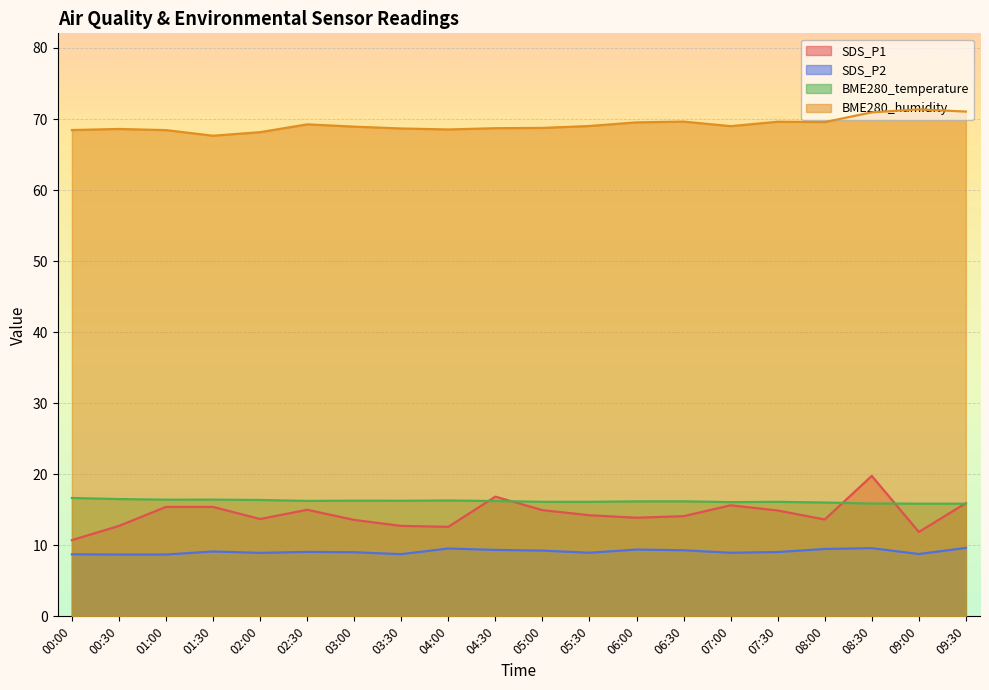

What are all the series names shown in the legend?

SDS_P1, SDS_P2, BME280_temperature, BME280_humidity